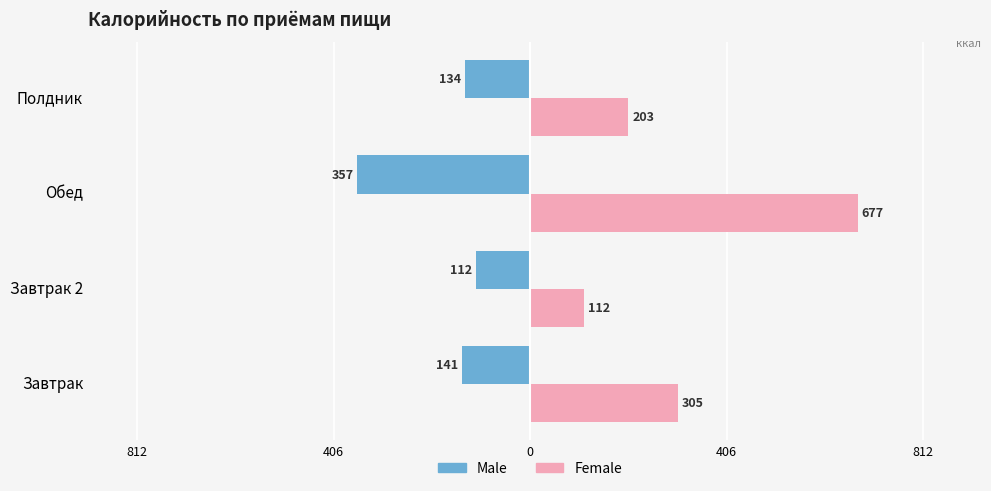

What are all the series names shown in the legend?

Male, Female